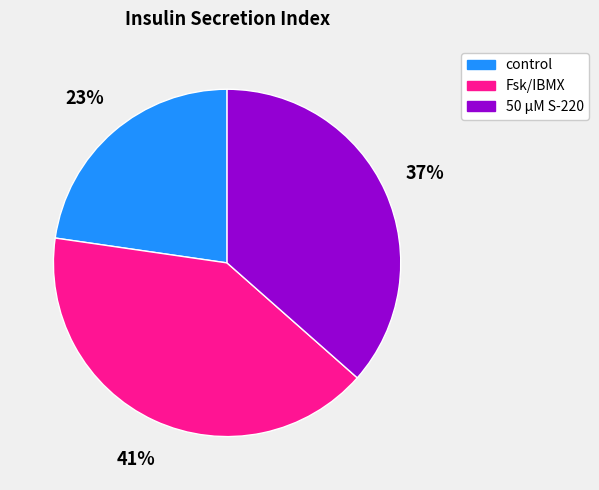

Approximately how many times larger is the value at control compared to Fsk/IBMX?

0.6